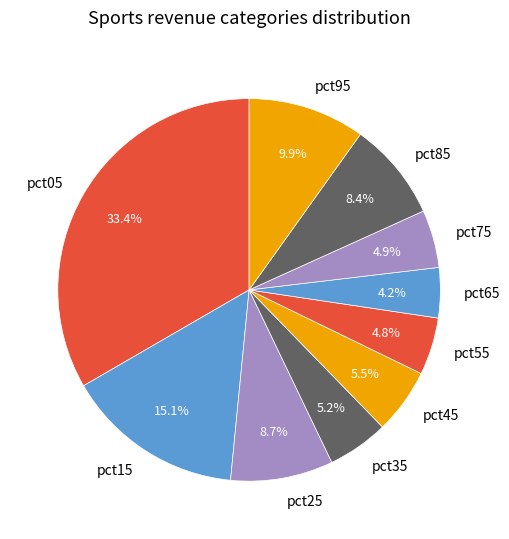

What portion of the pie excludes pct65?

95.8%